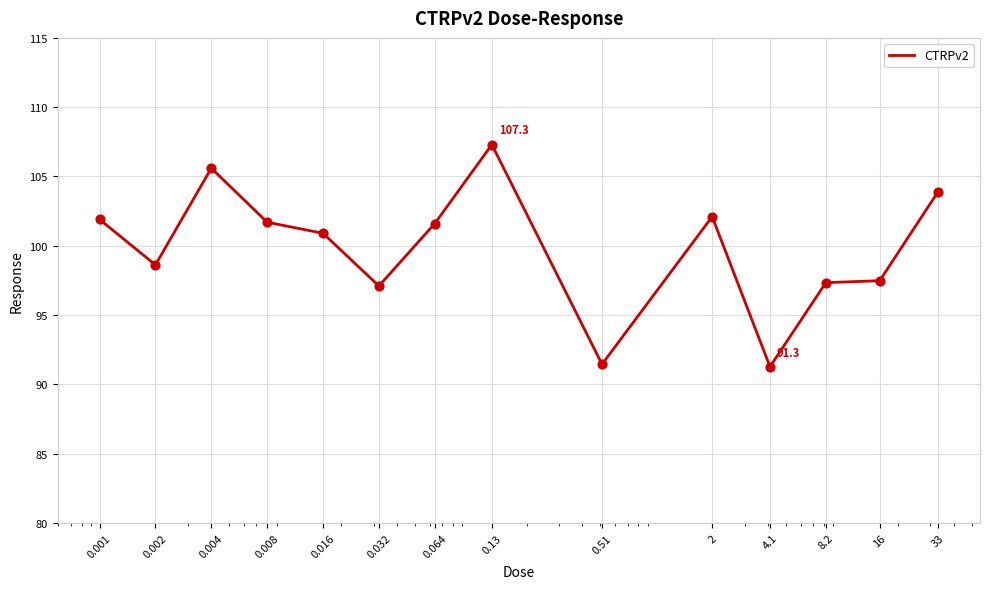

What is the smallest value displayed?

91.3